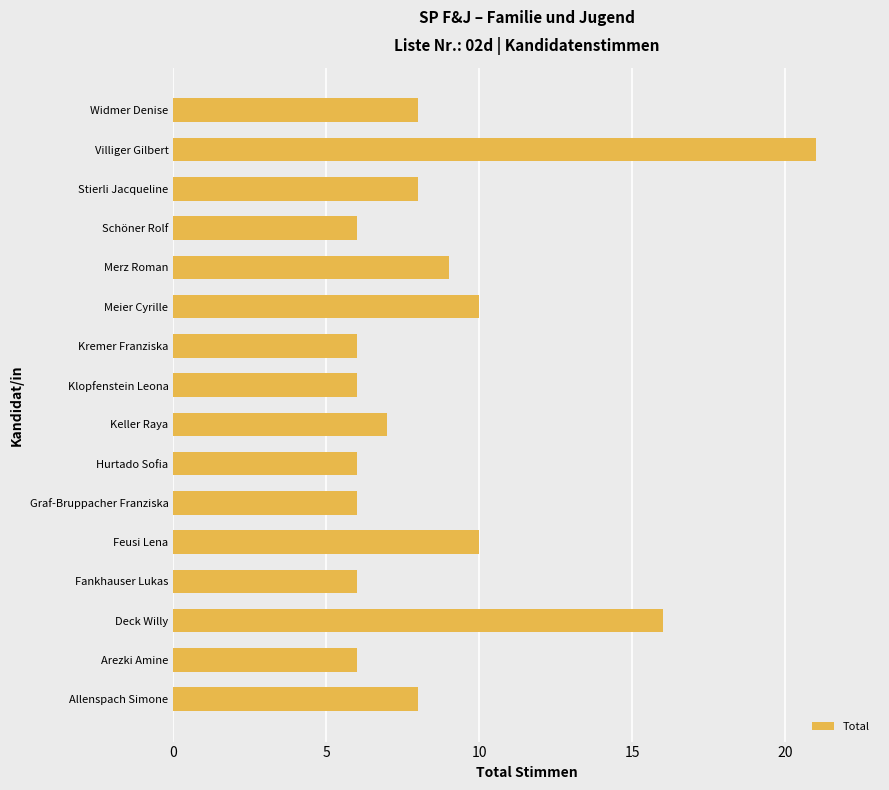

What is the approximate value at Allenspach Simone?

8